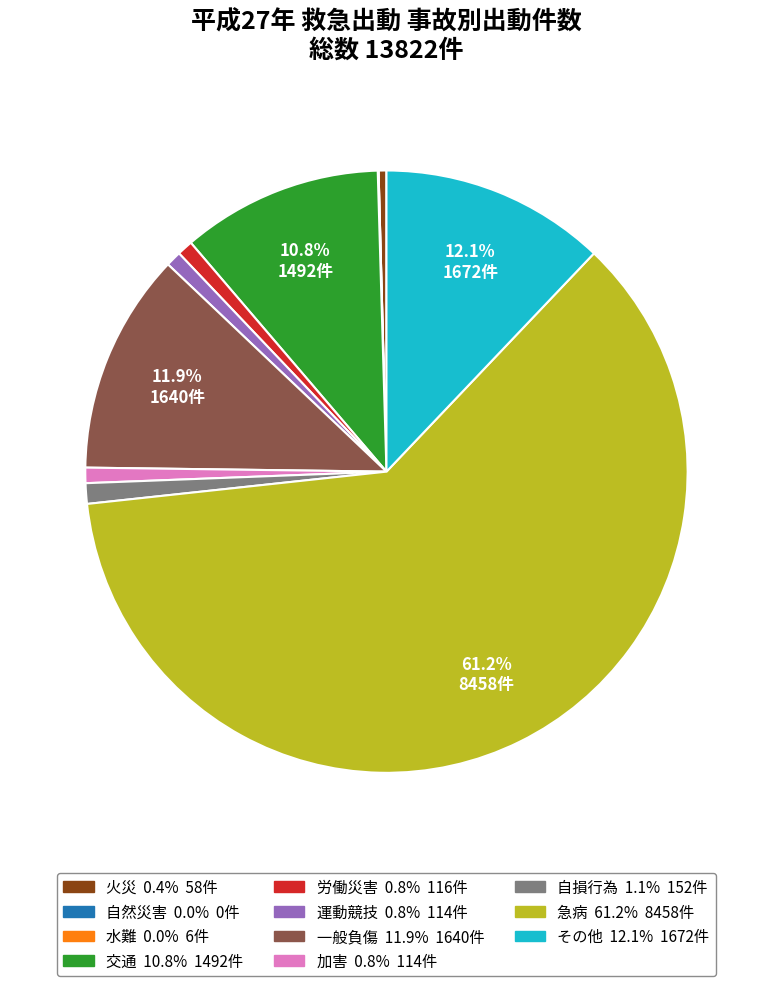

To the nearest percent, what is the difference between the 交通 and 自損行為 slice percentages?

10%